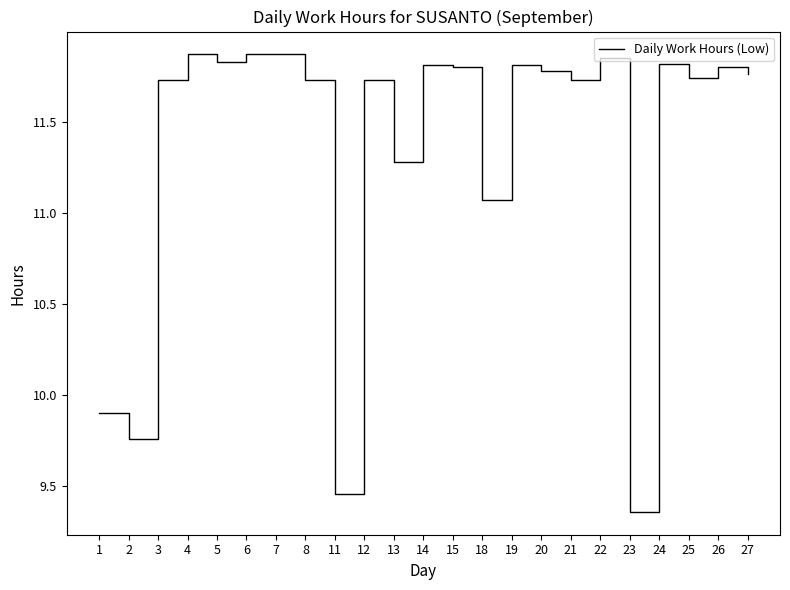

What is the difference between the values at 19 and 21?

0.1